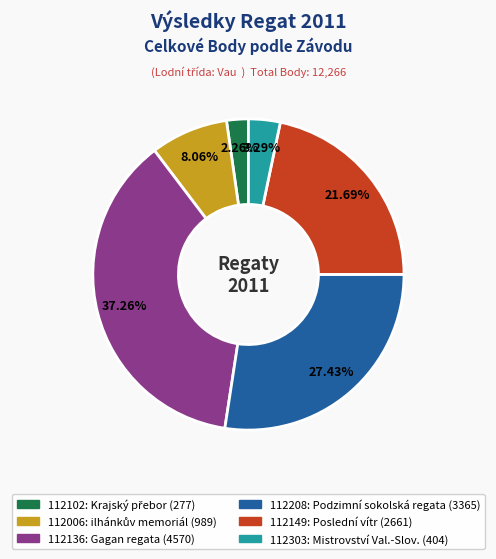

To the nearest percent, what percentage of the pie is 112208?

27%